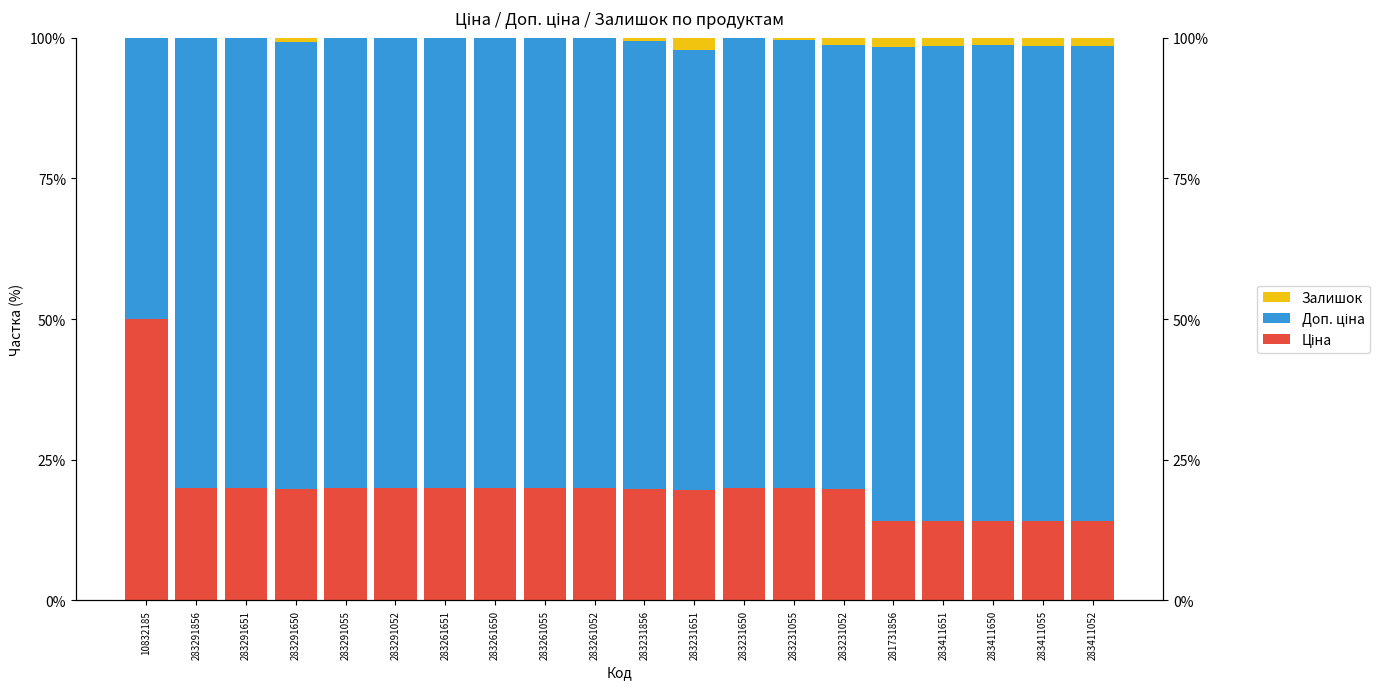

Between 283291052 and 283231055, which is larger?

283291052